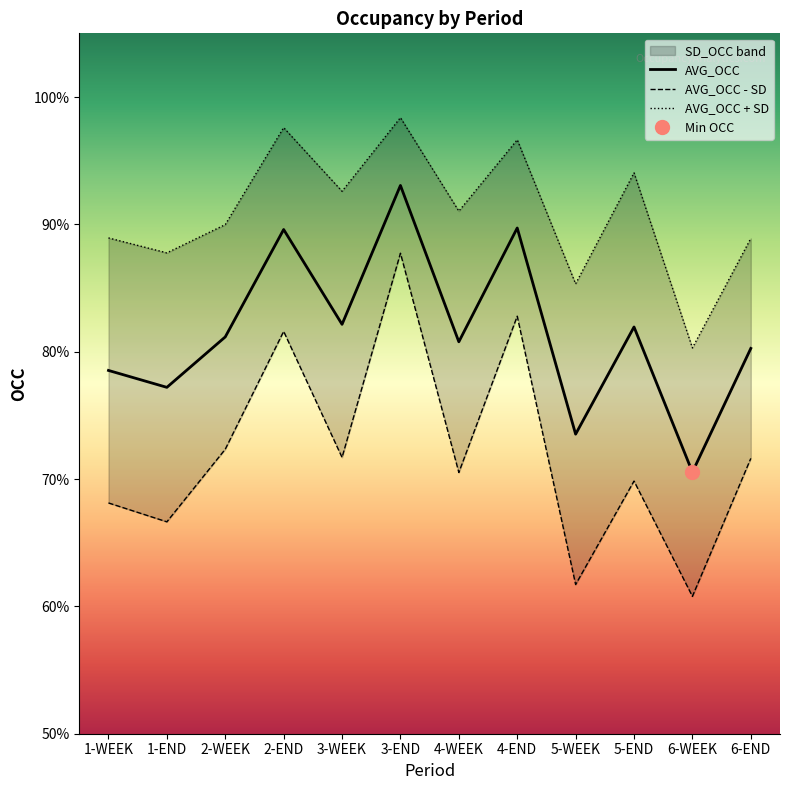

The value of AVG_OCC + SD at 5-WEEK is 153.1. True or false?

False